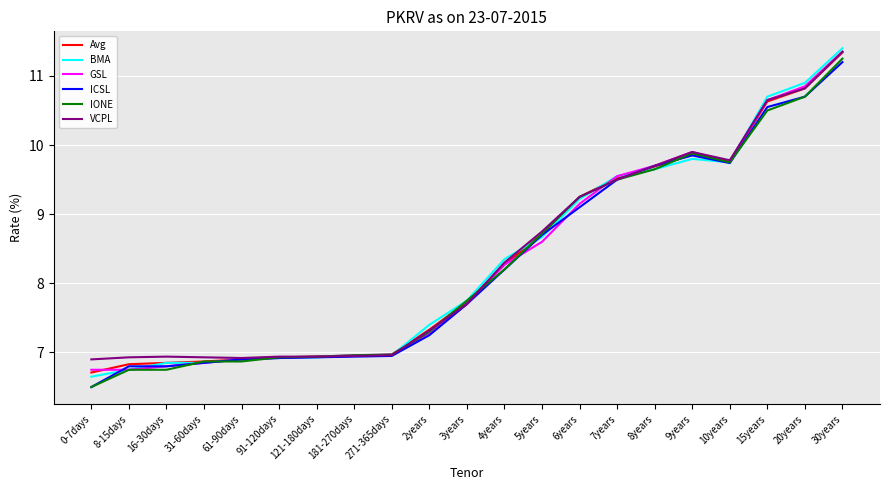

Between 2years and 10years, which series saw the biggest shift?

ICSL